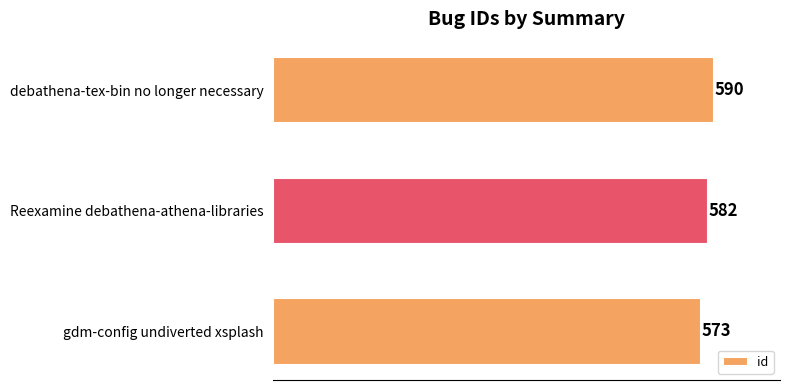

How many values are between 573 and 590?

3